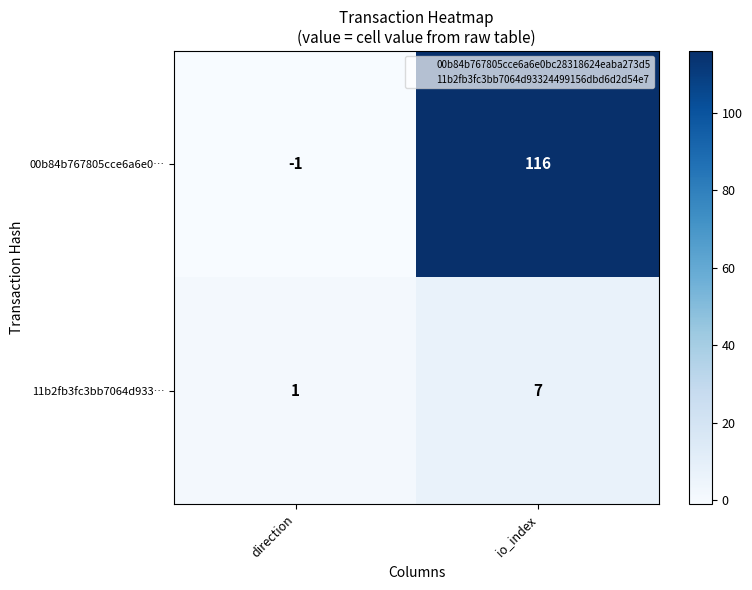

Which series has the largest total across all categories?

00b84b767805cce6a6e0…